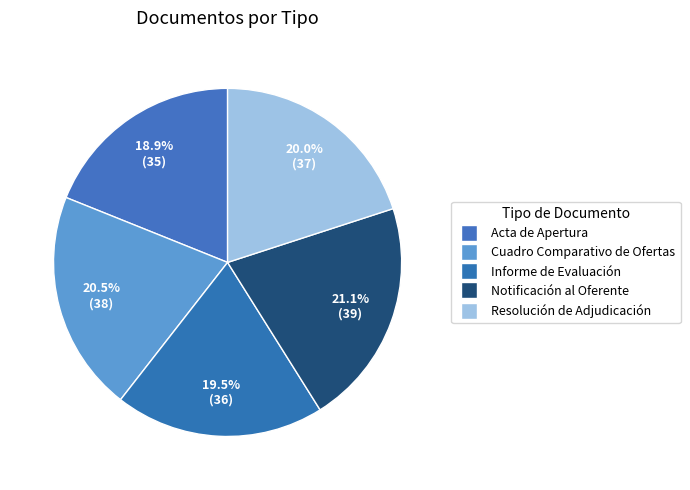

How many slices are in this pie chart?

5